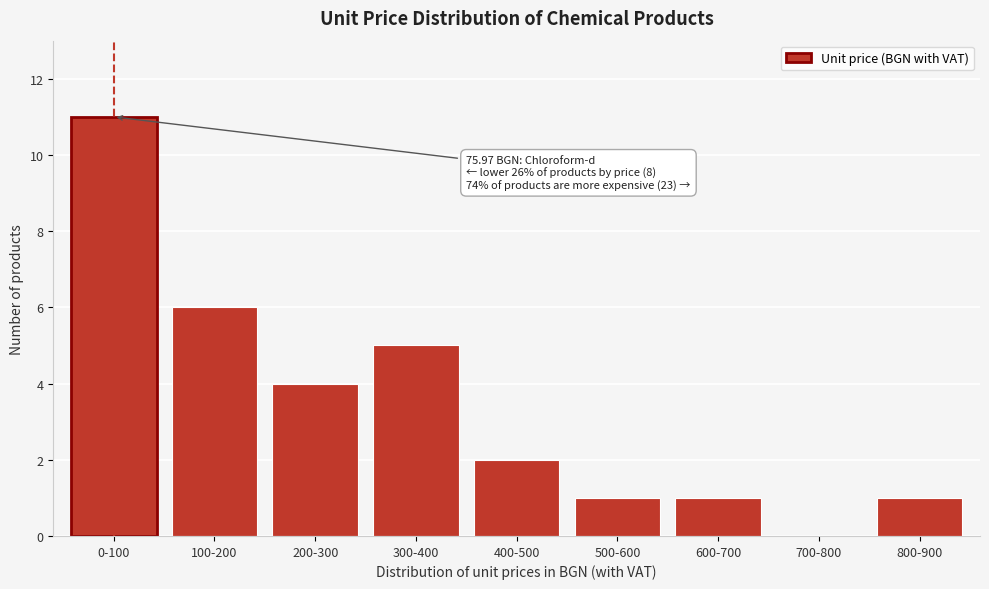

What value does the data have at 300-400?

5